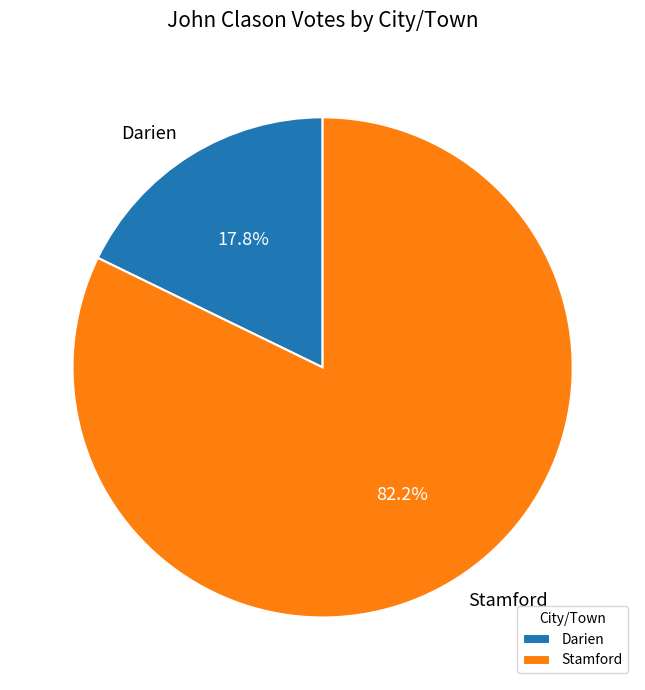

How many segments does this pie chart have?

2